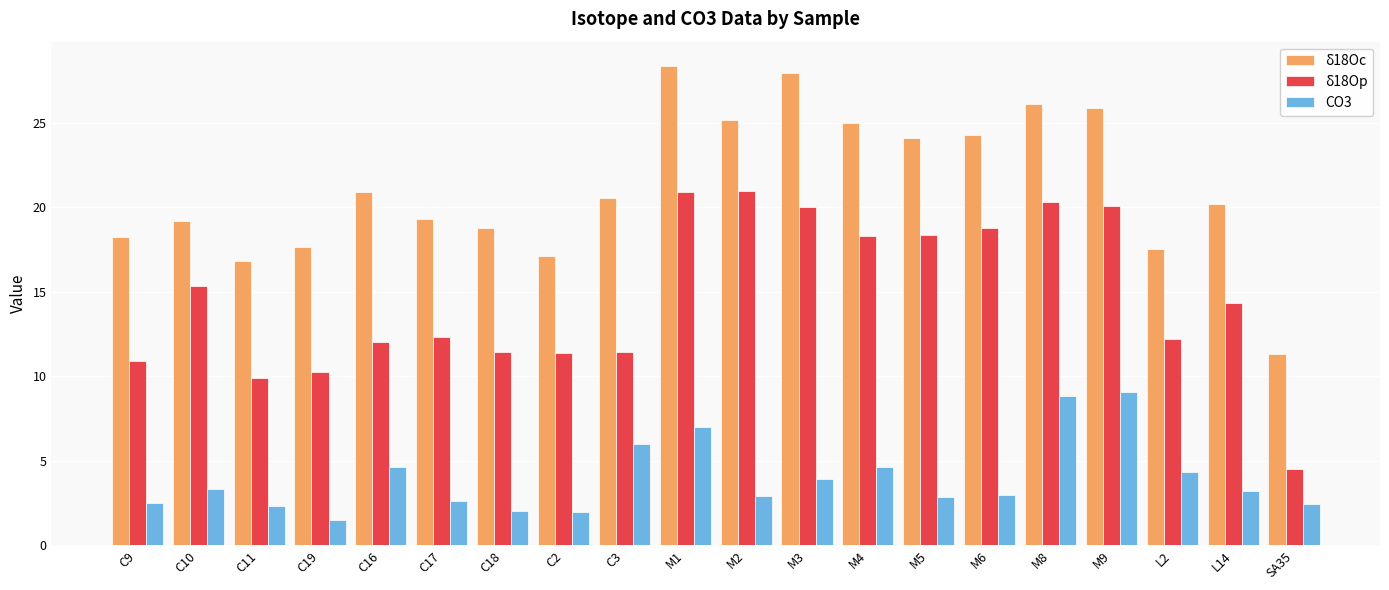

What is the total value across all series at M3?

51.9